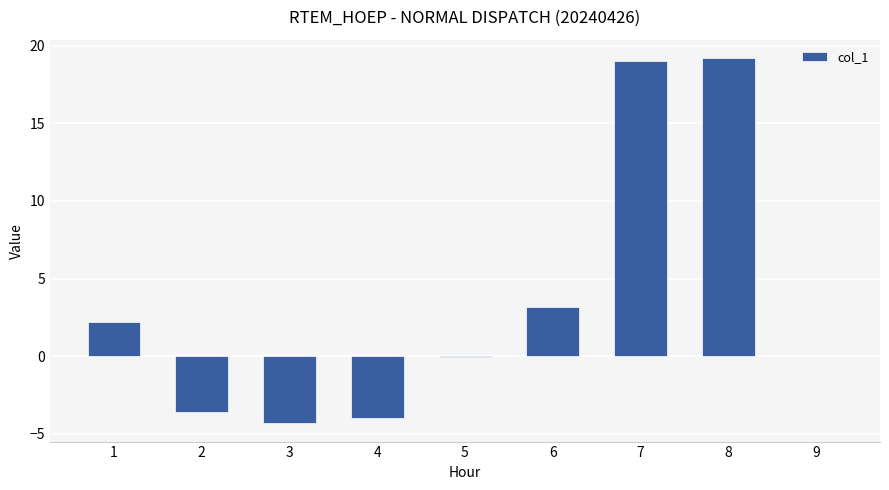

What is the greatest value displayed?

19.2